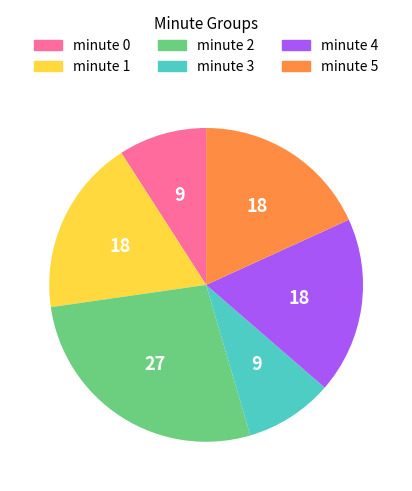

Combined, do minute 5 and minute 3 account for over 50%?

No